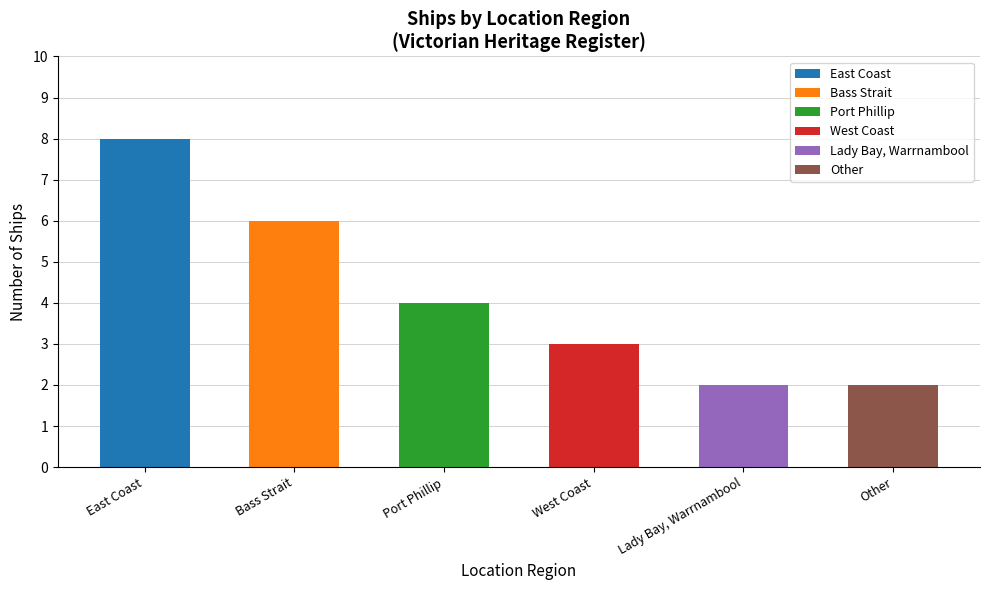

What is the difference between the second highest and minimum values?

4